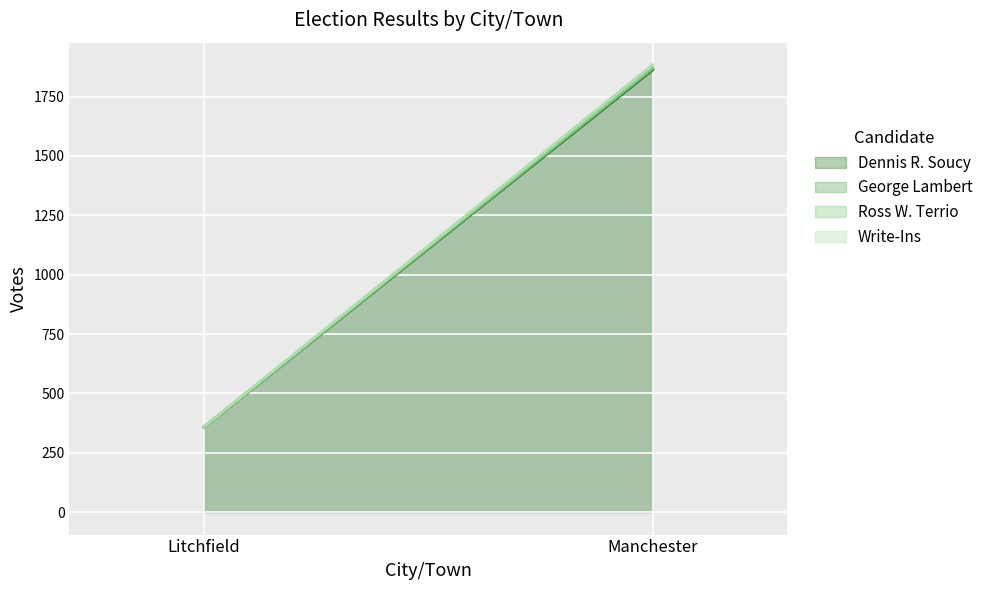

At which category does the chart reach its minimum across all series?

Litchfield